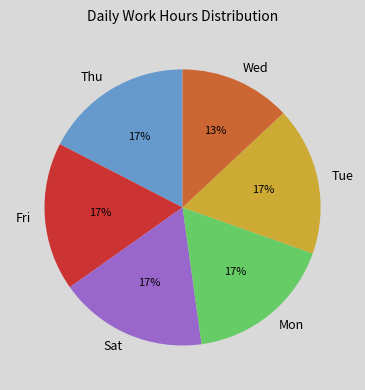

The Wed slice represents 13% of the pie. True or false?

True